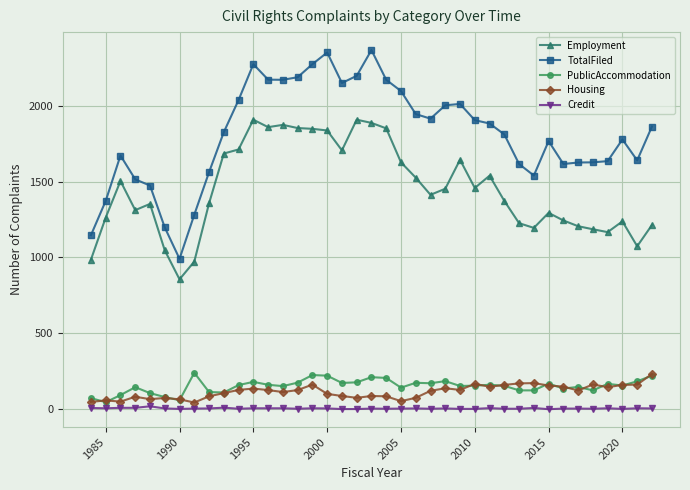

How many values in the Credit series are below 5?

19